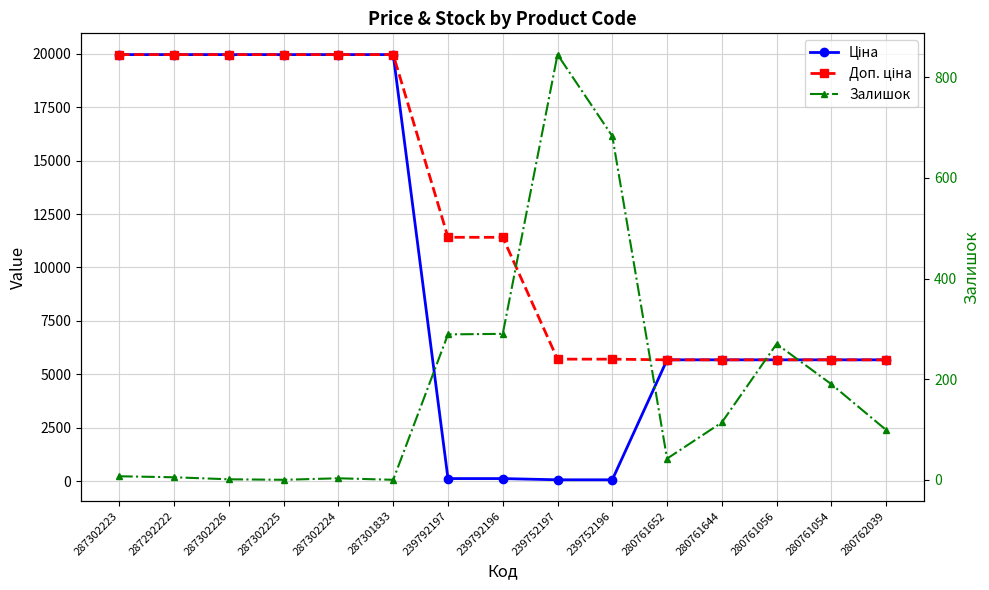

True or false: Ціна and Доп. ціна cross at least once.

False